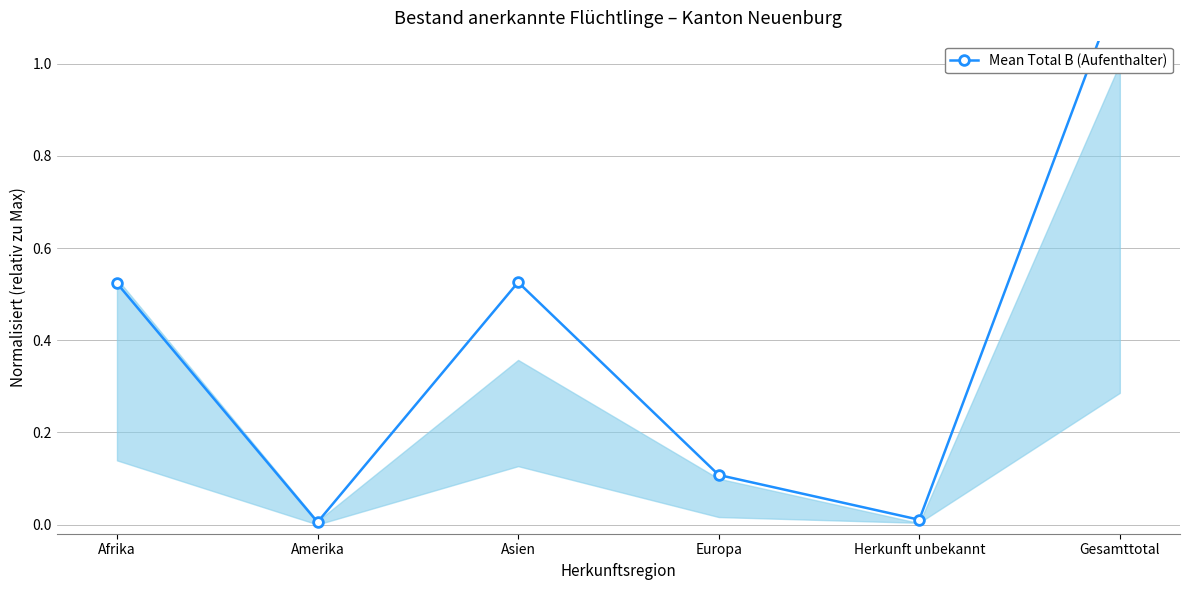

How many data points does each series have?

6